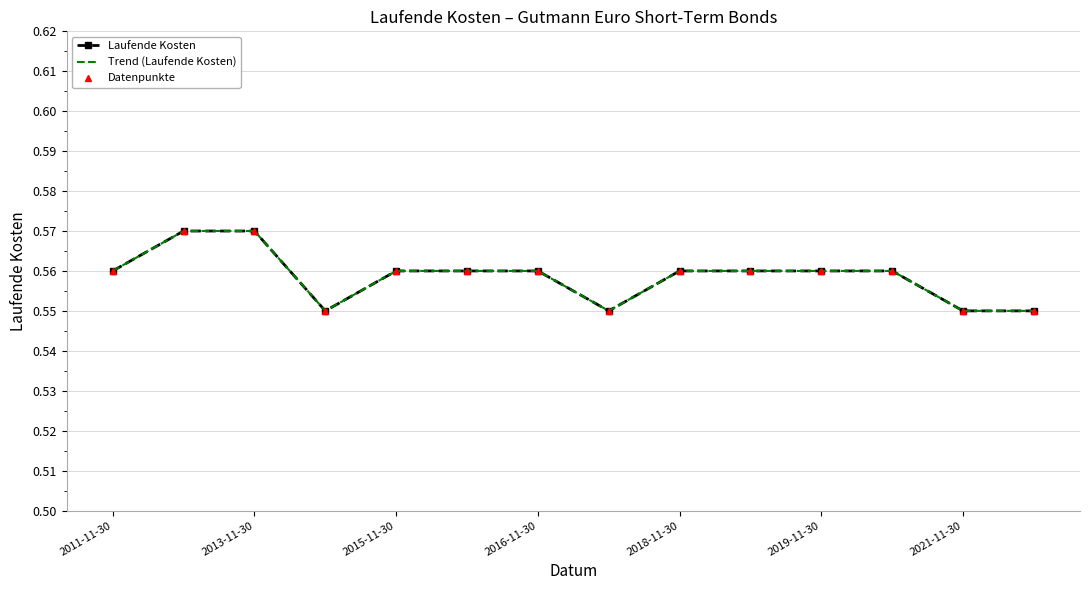

What is the smallest value displayed?

0.6